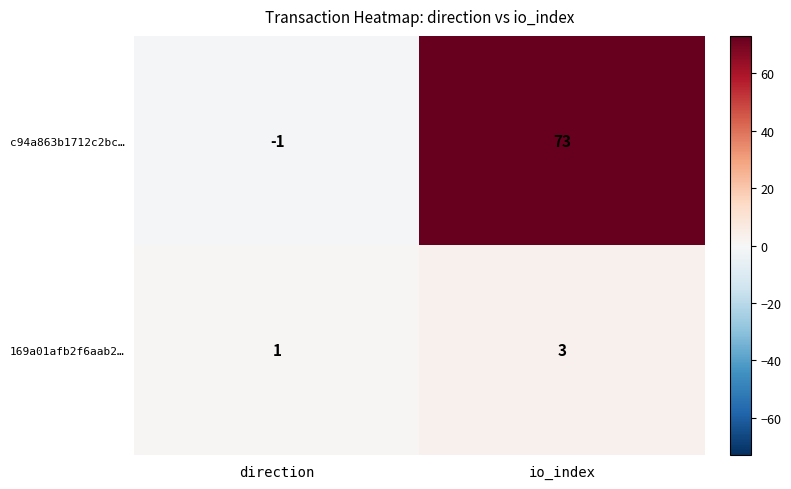

What is the sum of the c94a863b1712c2bc… values at io_index and direction?

72